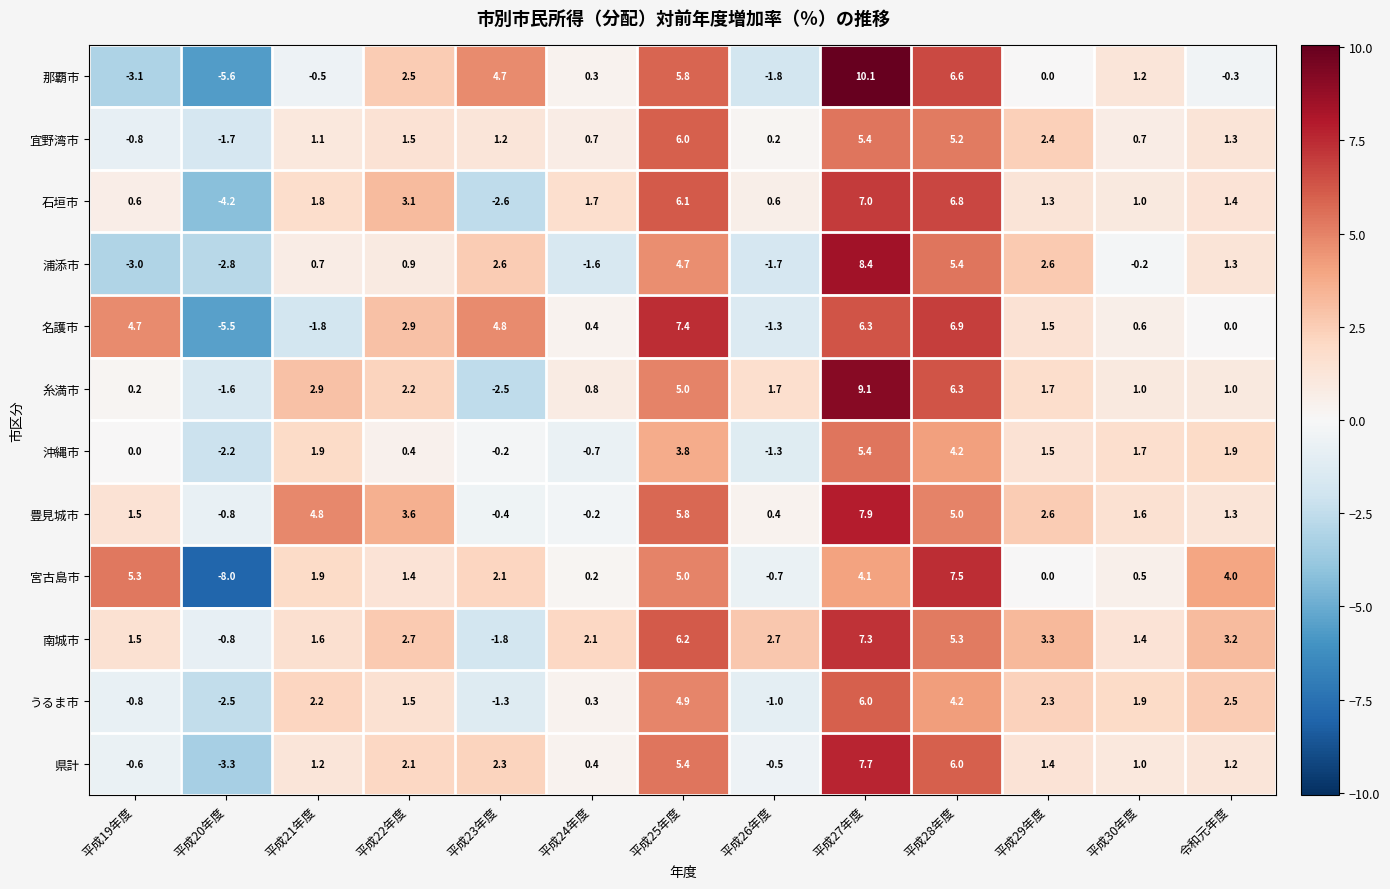

What is the maximum value shown in the chart?

10.1